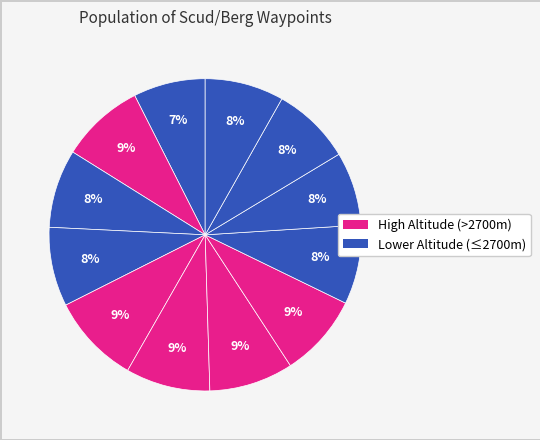

How many segments does this pie chart have?

12